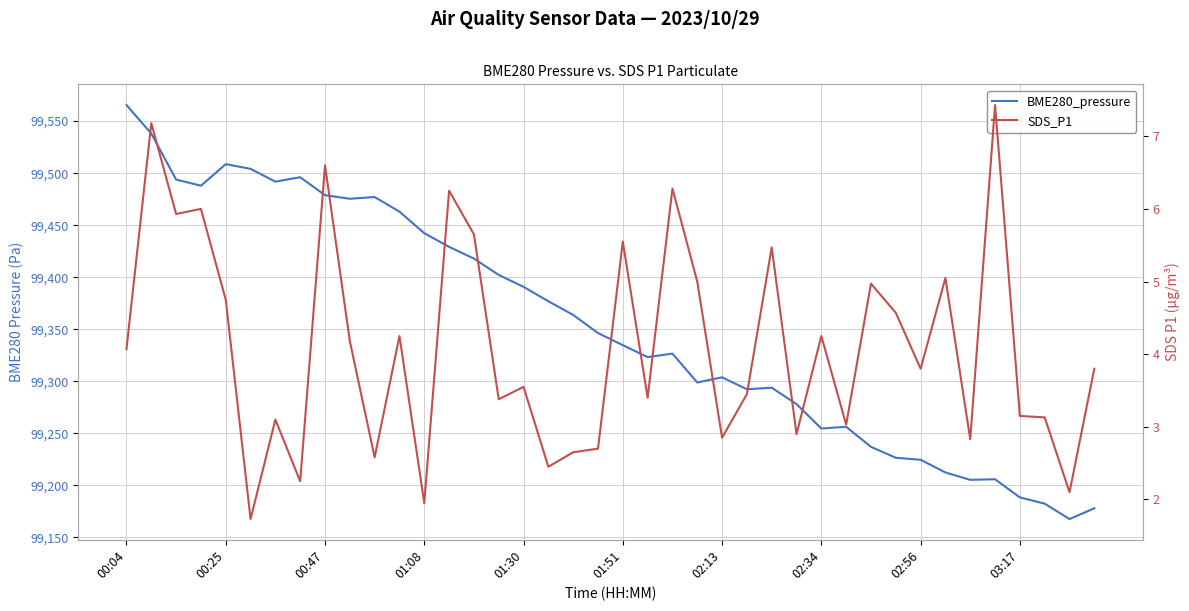

What is the difference between the second highest and minimum values in the SDS_P1 series?

5.4